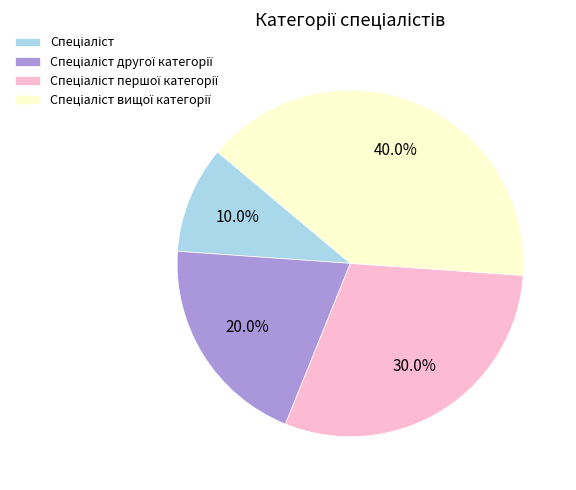

Does any single category account for the majority?

No